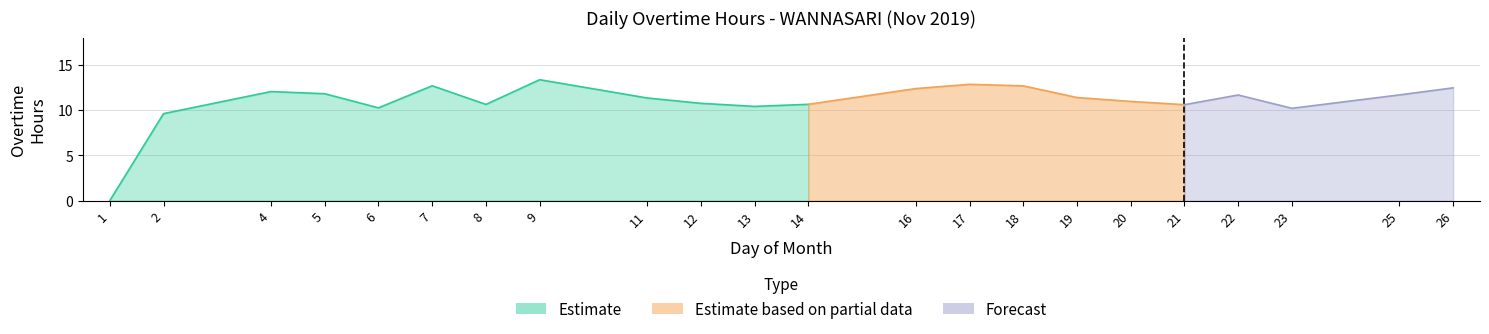

What is the value of the 20th point from the left?

10.2